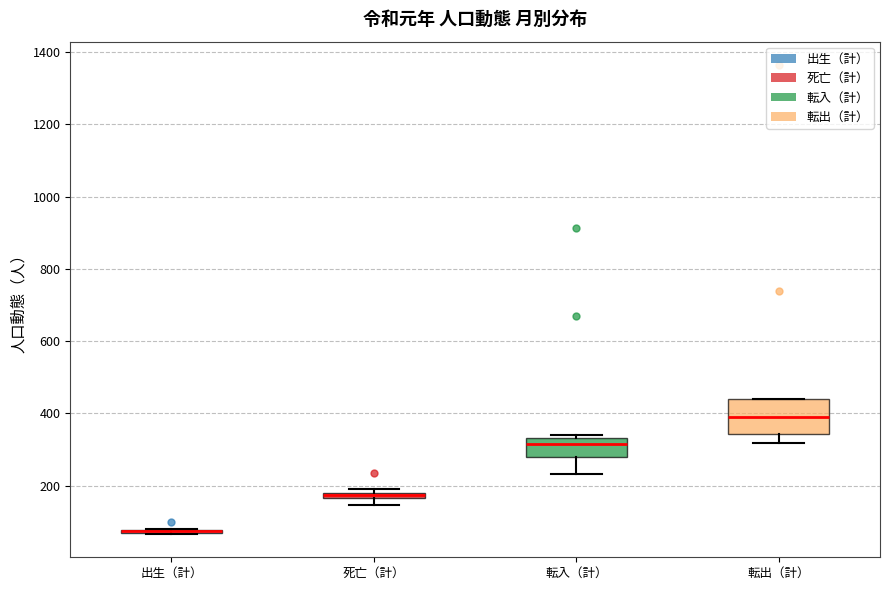

Comparing the boxes themselves (not the whiskers), which one is the tallest?

転出（計）